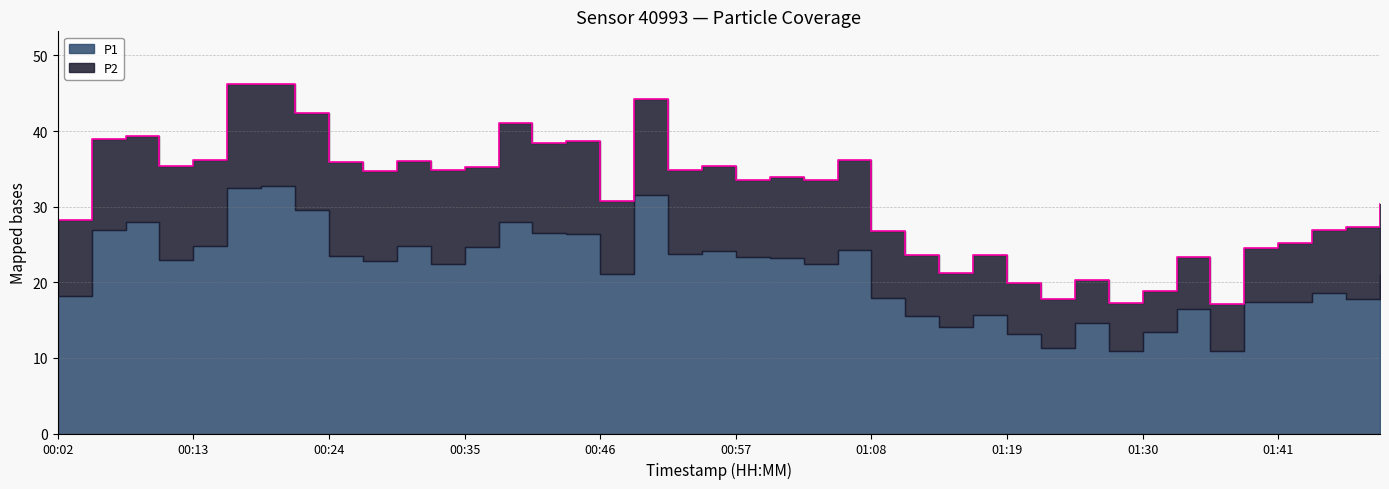

List the labels in order of value, smallest first.

01:35, 01:27, 01:22, 01:30, 01:19, 01:24, 01:13, 01:33, 01:10, 01:16, 01:38, 01:41, 01:08, 01:44, 01:46, 00:02, 01:49, 00:46, 00:57, 01:02, 01:00, 00:27, 00:32, 00:51, 00:35, 00:54, 00:10, 00:24, 00:29, 00:13, 01:05, 00:40, 00:43, 00:05, 00:07, 00:38, 00:21, 00:49, 00:18, 00:16